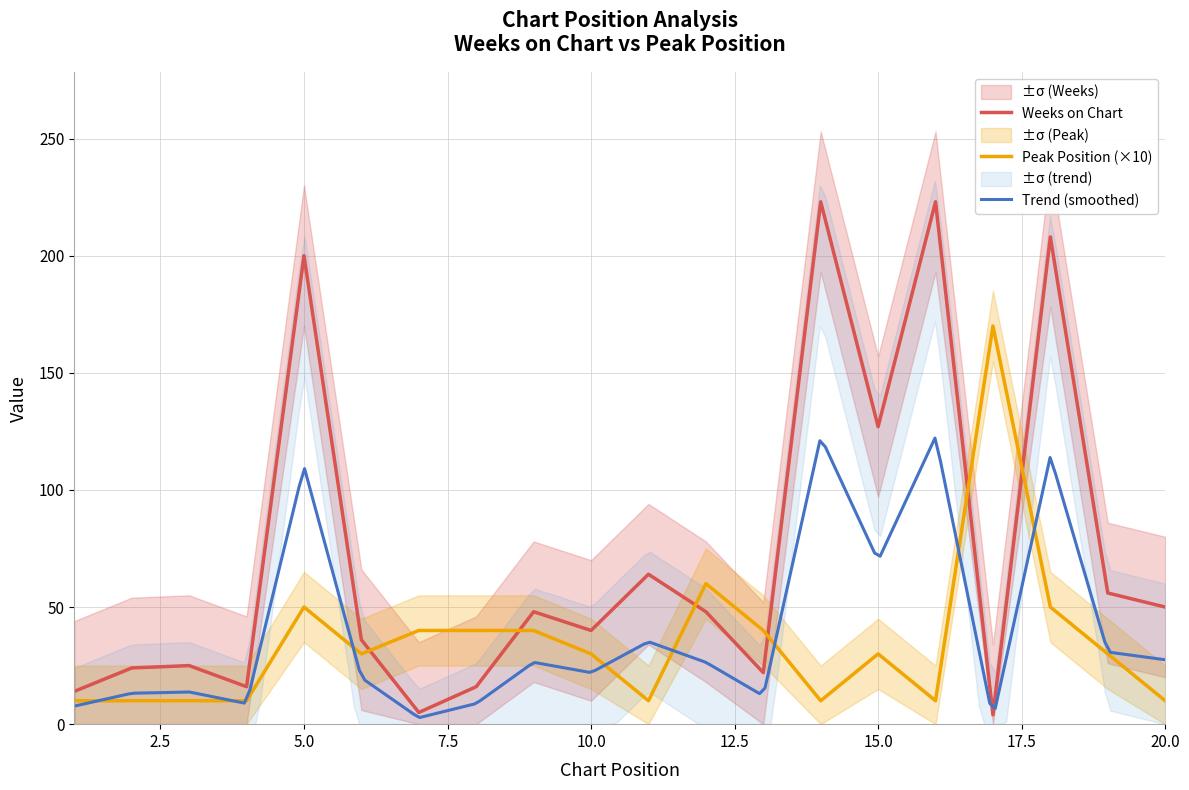

After their last crossing, which series has the higher values: Weeks on Chart or Peak Position (×10)?

Weeks on Chart